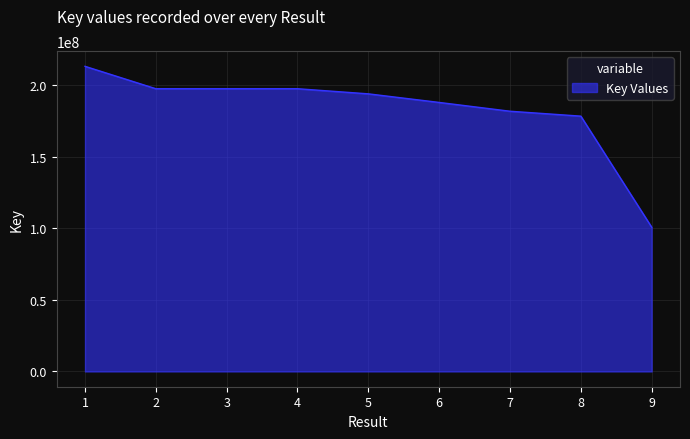

What is the difference between the values at 3 and 7?

15738651